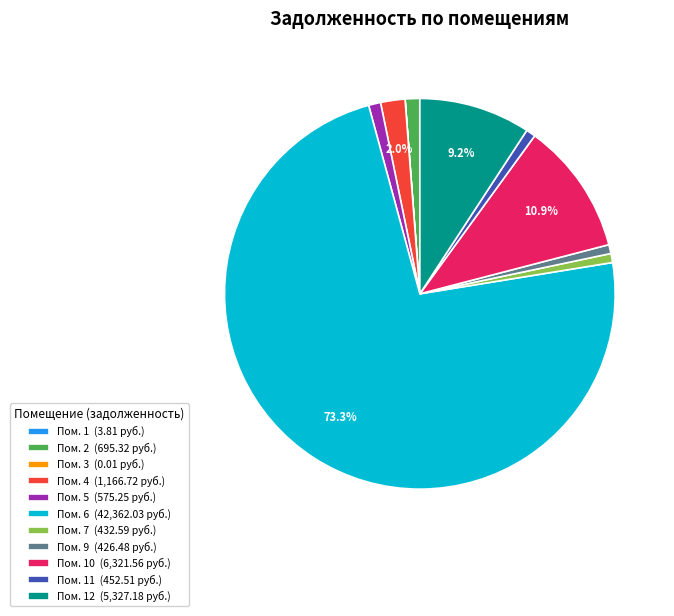

Which category has the biggest portion of the pie?

Пом. 6 (42,362.03 руб.)